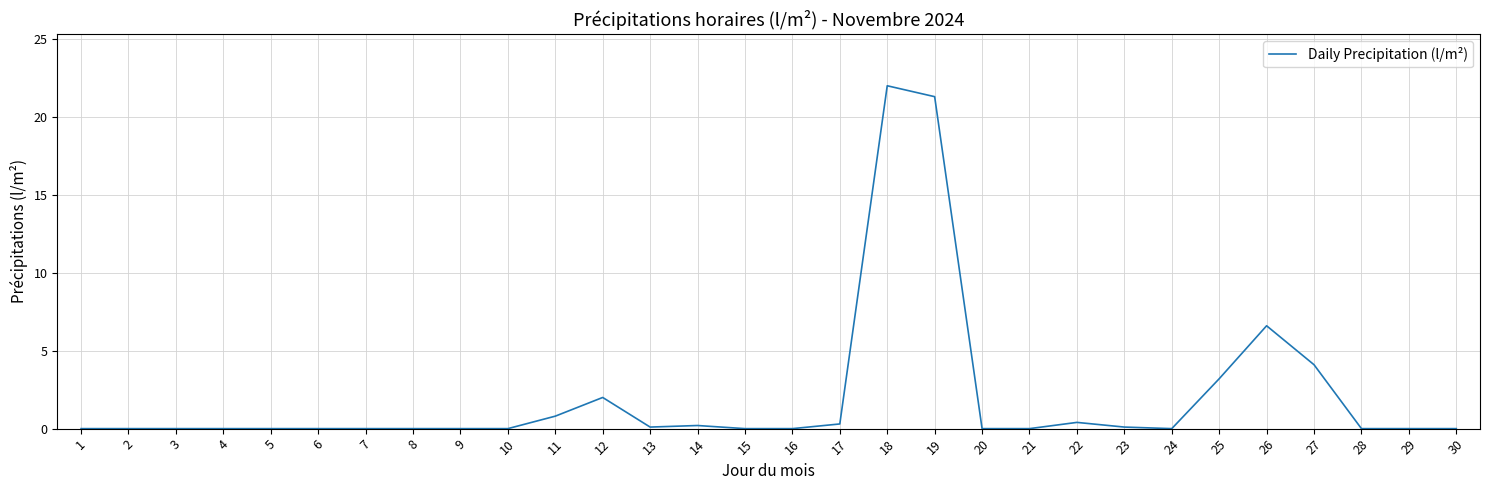

How many lines are shown in the chart?

1